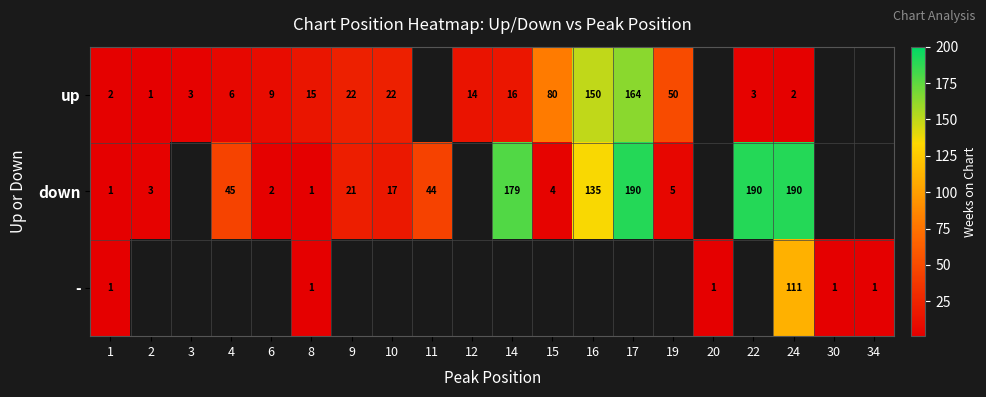

What is the total value across all series at 24?

303